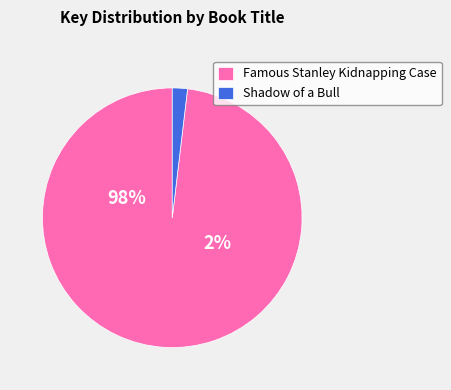

To the nearest percent, what percentage of the pie is Famous Stanley Kidnapping Case?

98%